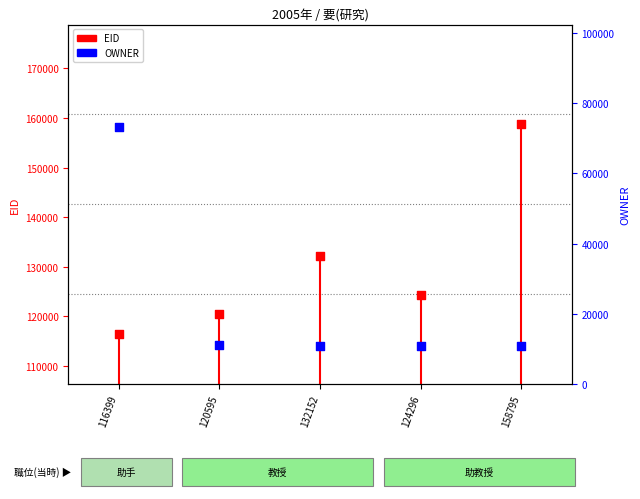

At which category is the sum across all series the highest?

116399